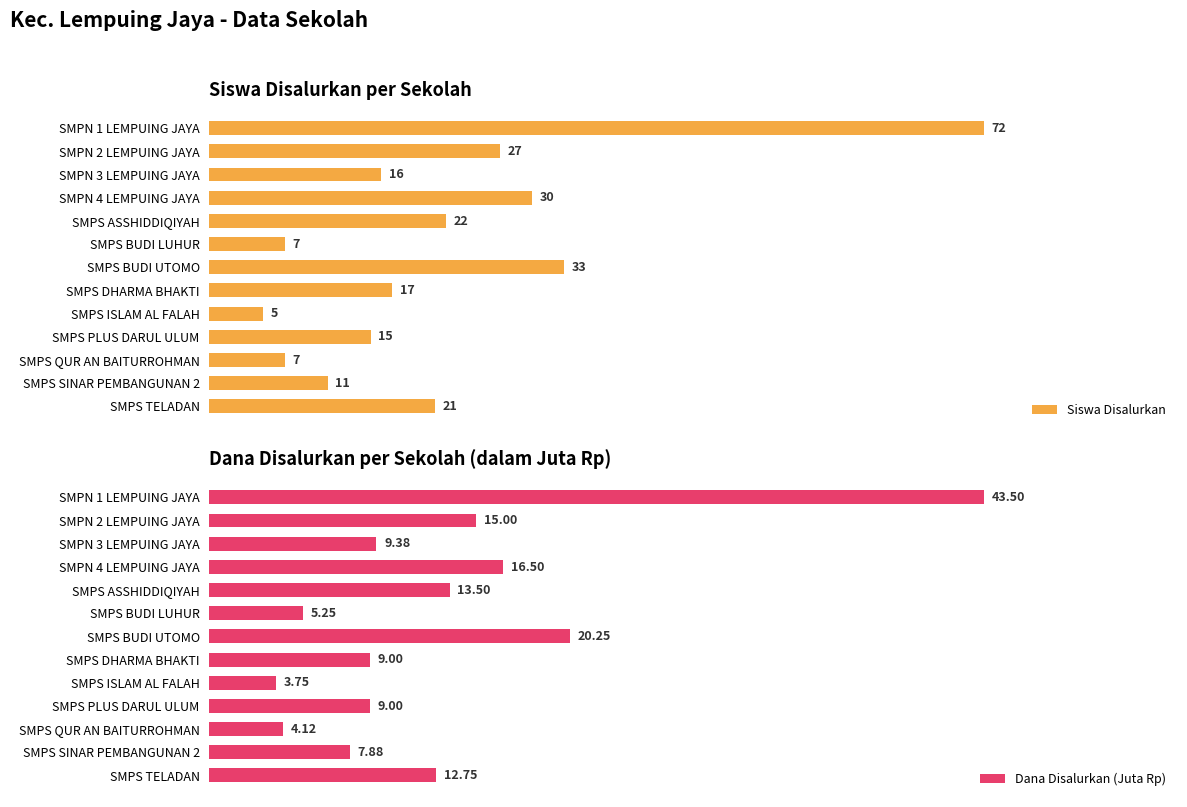

Which category has the lowest value in the Siswa Disalurkan series?

SMPS ISLAM AL FALAH